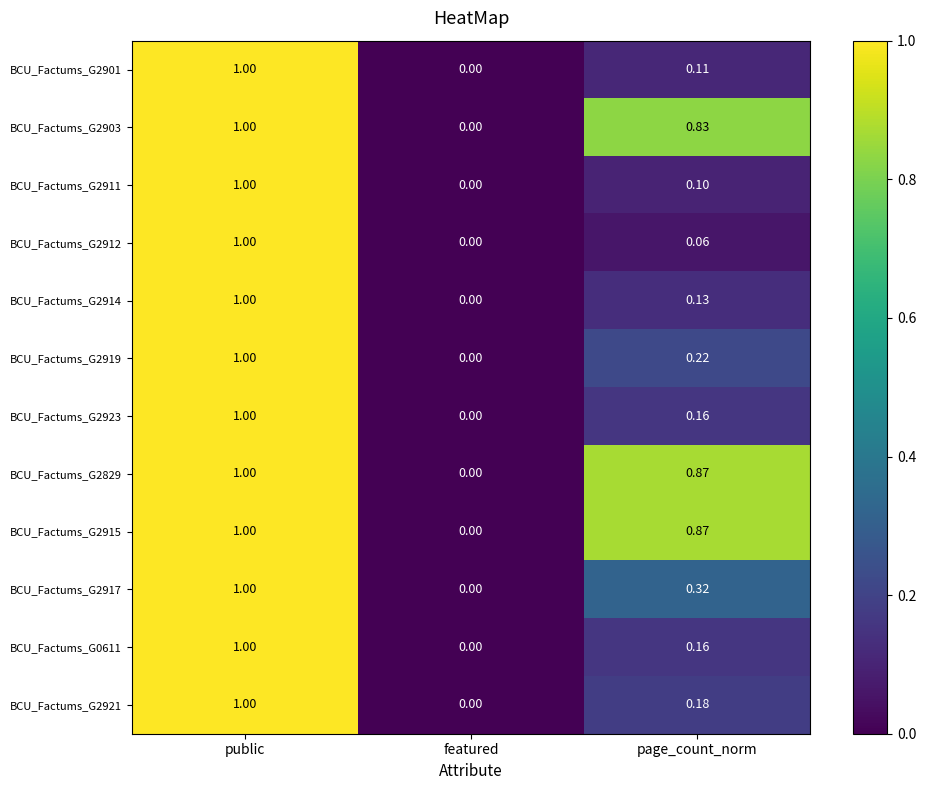

How many data points does each series have?

3